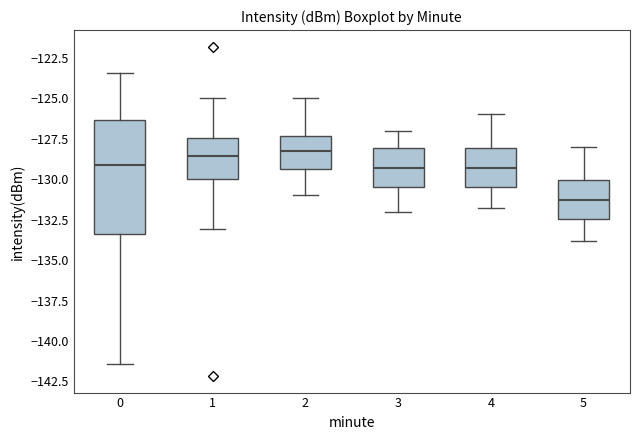

Reading left to right, read every box against the y-axis: the position of its median line, the range the box covers, and the ends of its whiskers. The values are not printed on the chart, so give them approximately, as read against the axis.

0: median -129.0, box -133.5 to -126.5, whiskers -141.5 to -123.5
1: median -128.5, box -130.0 to -127.5, whiskers -133.0 to -125.0
2: median -128.0, box -129.5 to -127.5, whiskers -131.0 to -125.0
3: median -129.5, box -130.5 to -128.0, whiskers -132.0 to -127.0
4: median -129.5, box -130.5 to -128.0, whiskers -132.0 to -126.0
5: median -131.5, box -132.5 to -130.0, whiskers -134.0 to -128.0